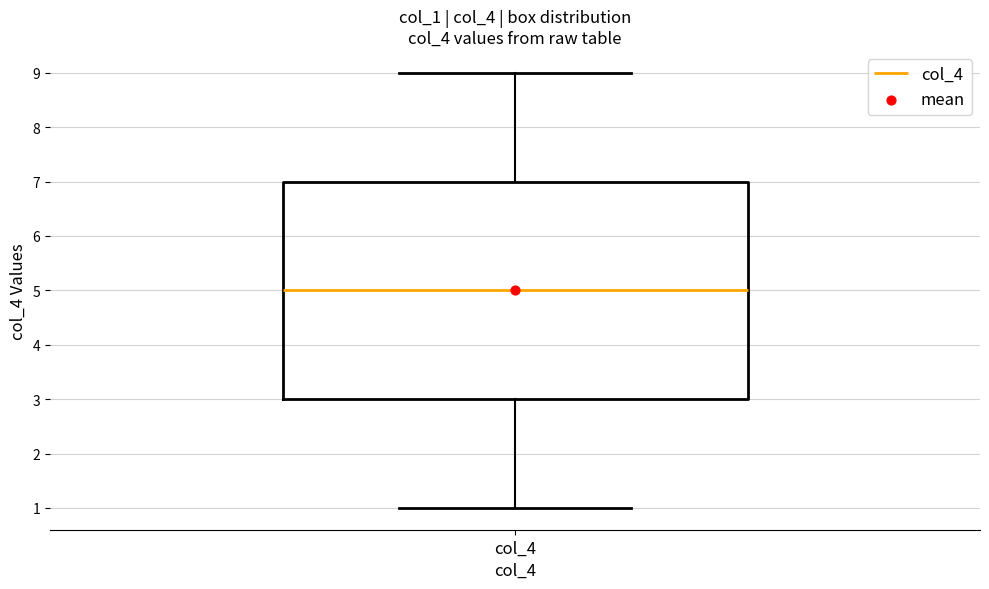

Read this box plot against the y-axis: the position of the median line, the range covered by the box, and the ends of both whiskers. The values are not printed on the chart, so give them approximately, as read against the axis.

median 5, box 3 to 7, whiskers 1 to 9